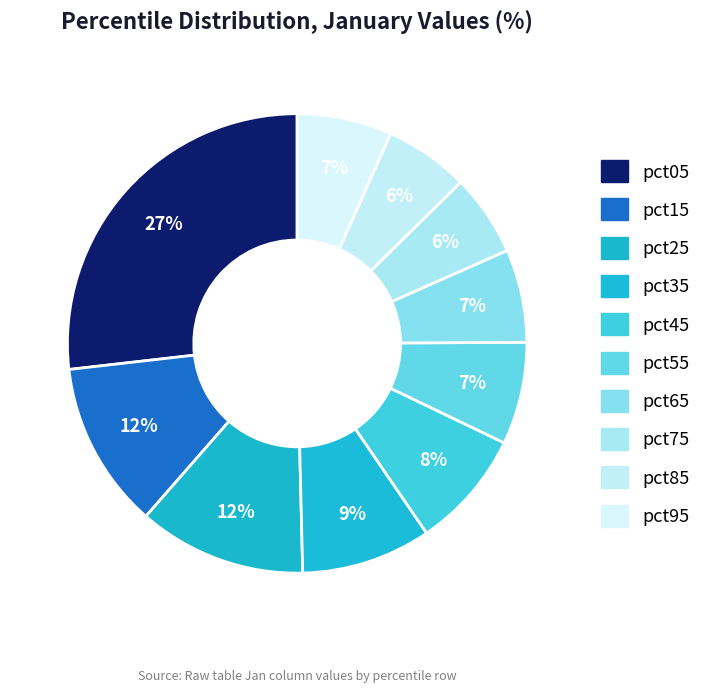

What is the largest slice in the pie chart?

pct05